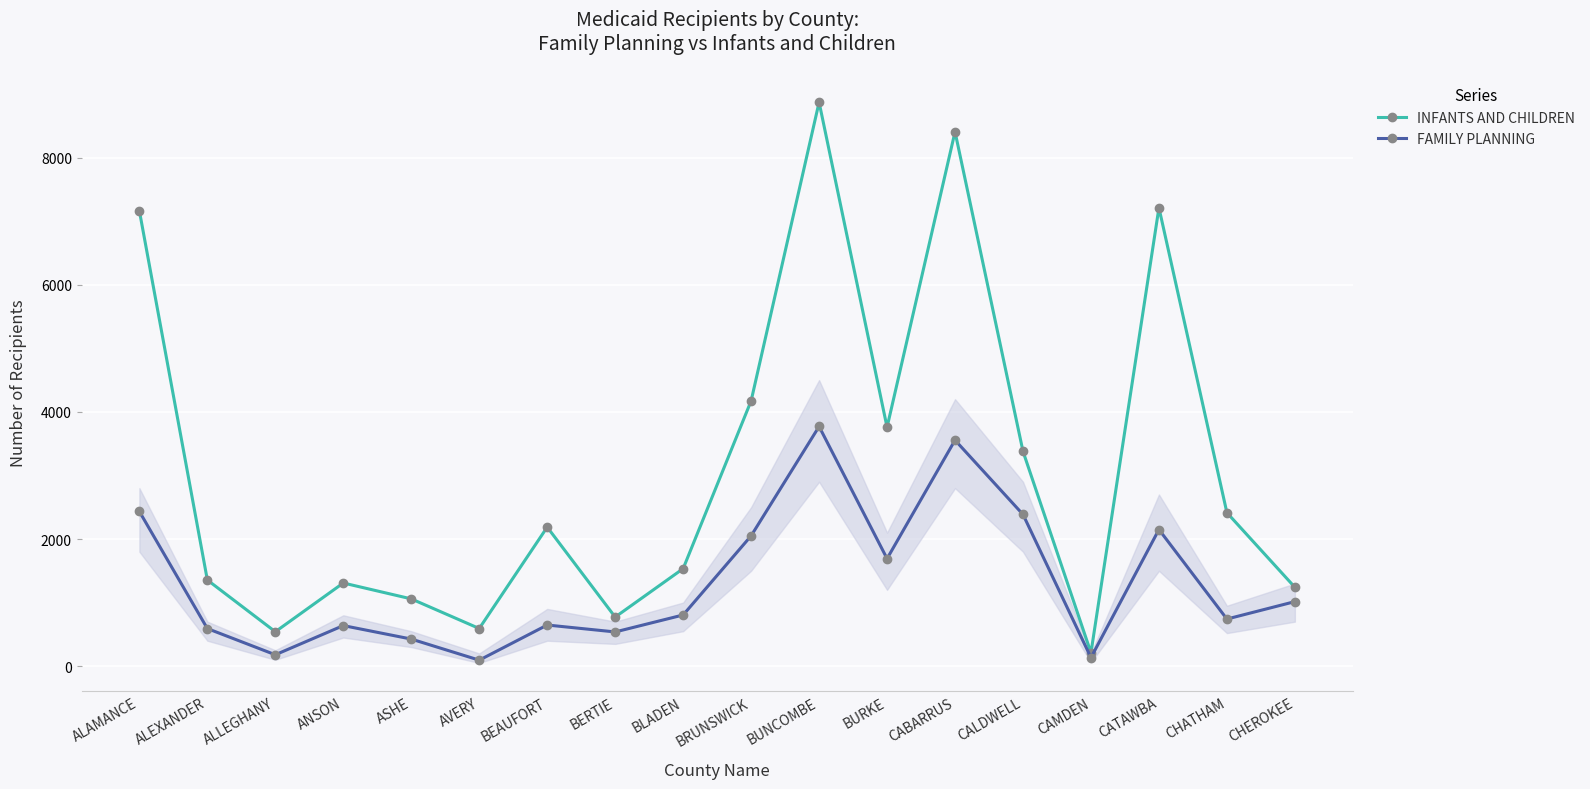

Which category has the highest value in the FAMILY PLANNING series?

BUNCOMBE